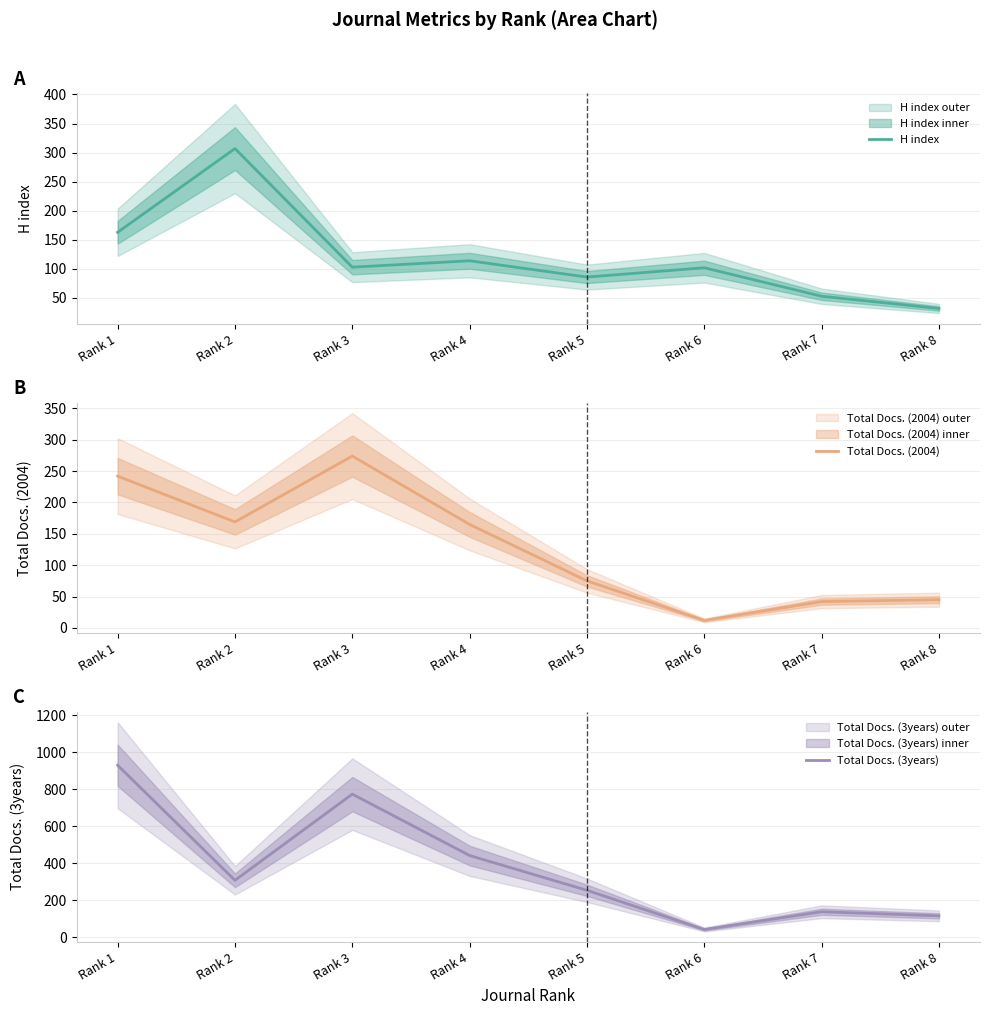

The Total Docs. (3years) series shows 141 at Rank 2. True or false?

False